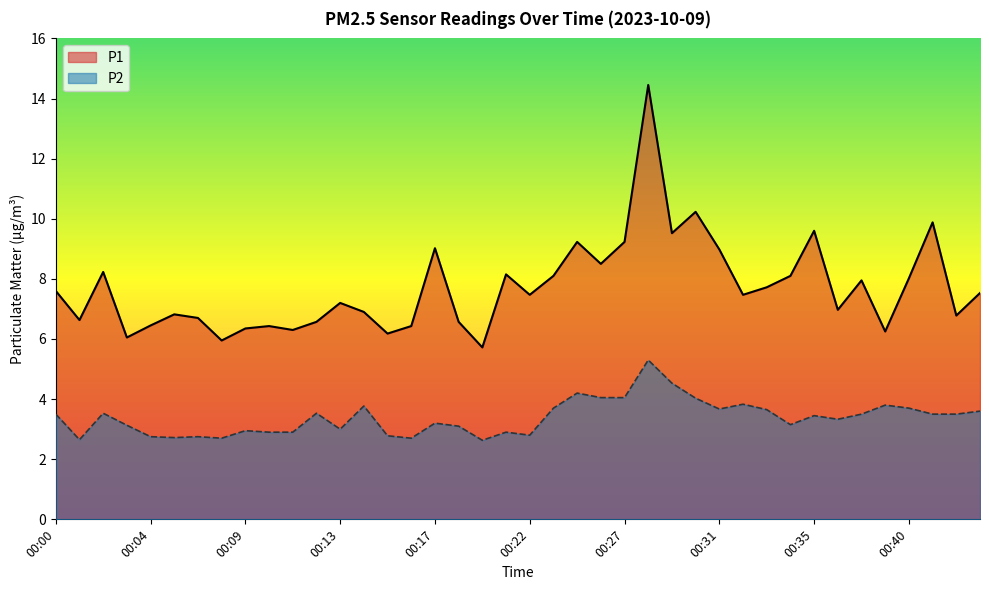

Where does the P2 series first go above 3?

00:00